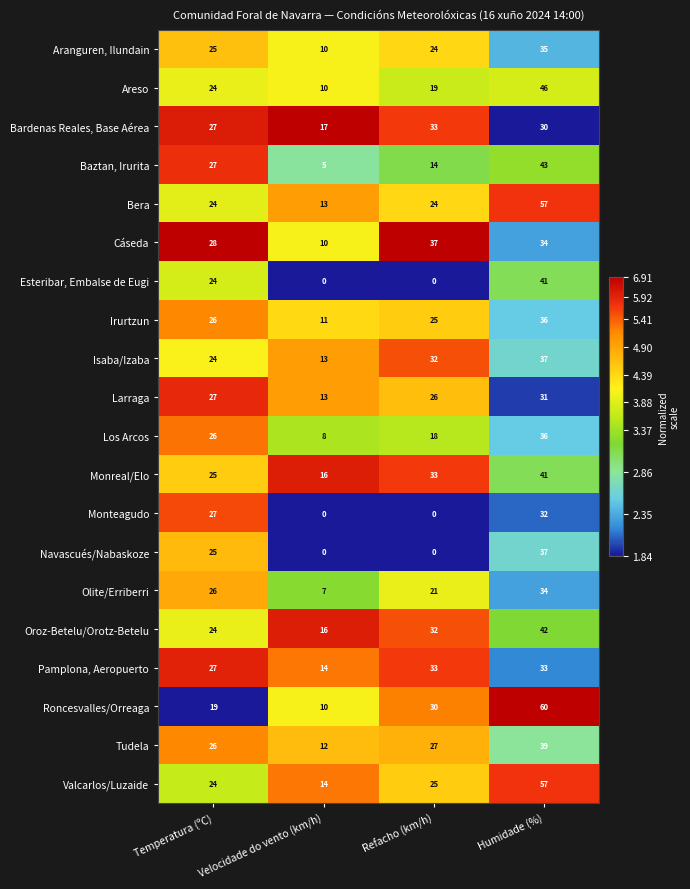

What is the average value of the Cáseda series?

27